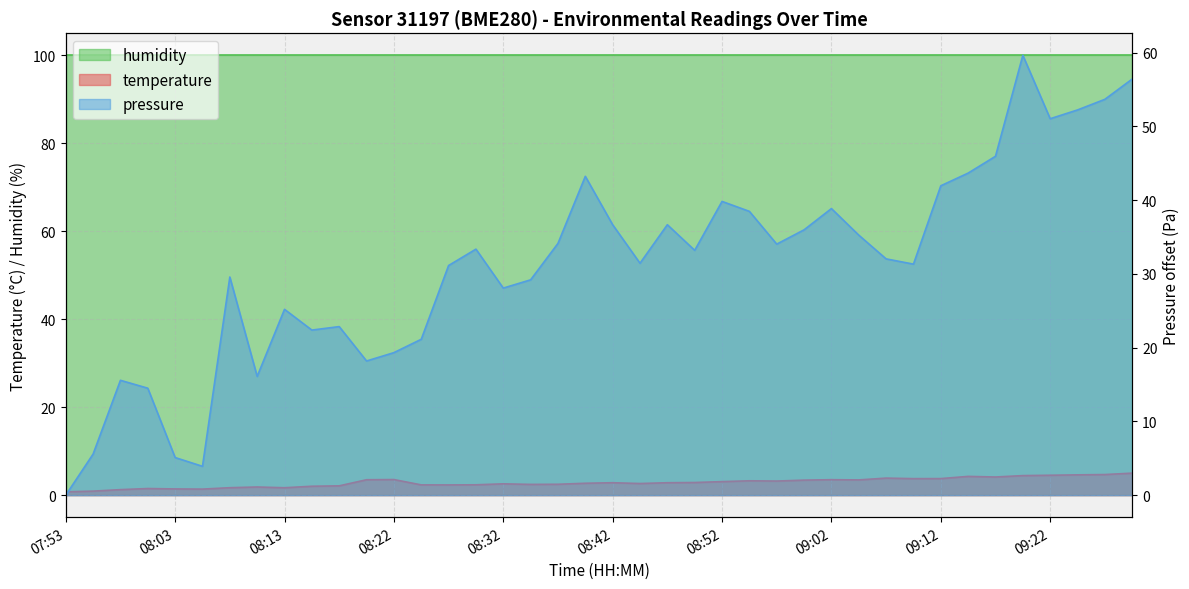

What is the difference between the second highest and minimum values in the pressure series?

56.4